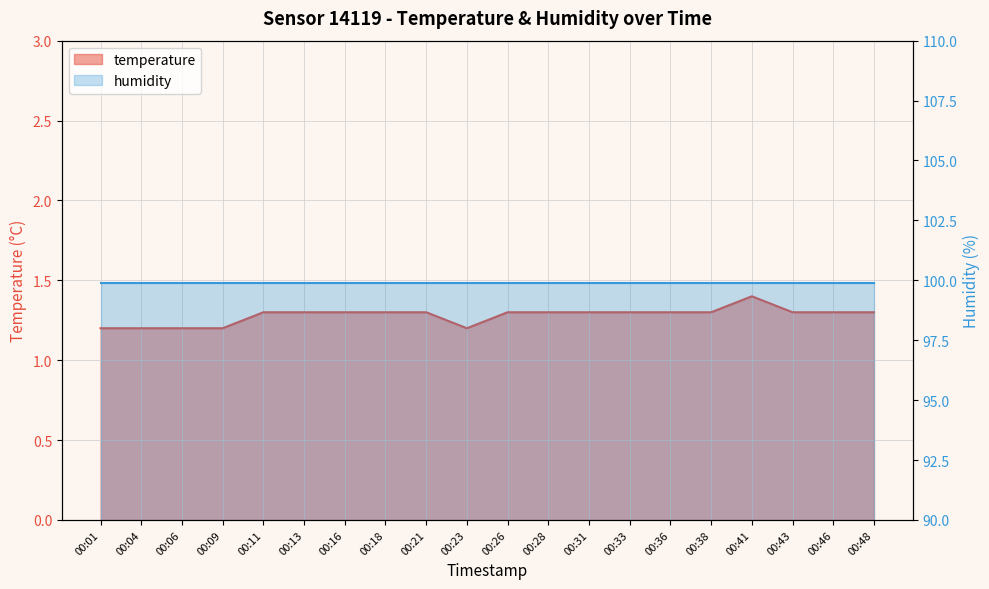

Where is the first local minimum?

00:23